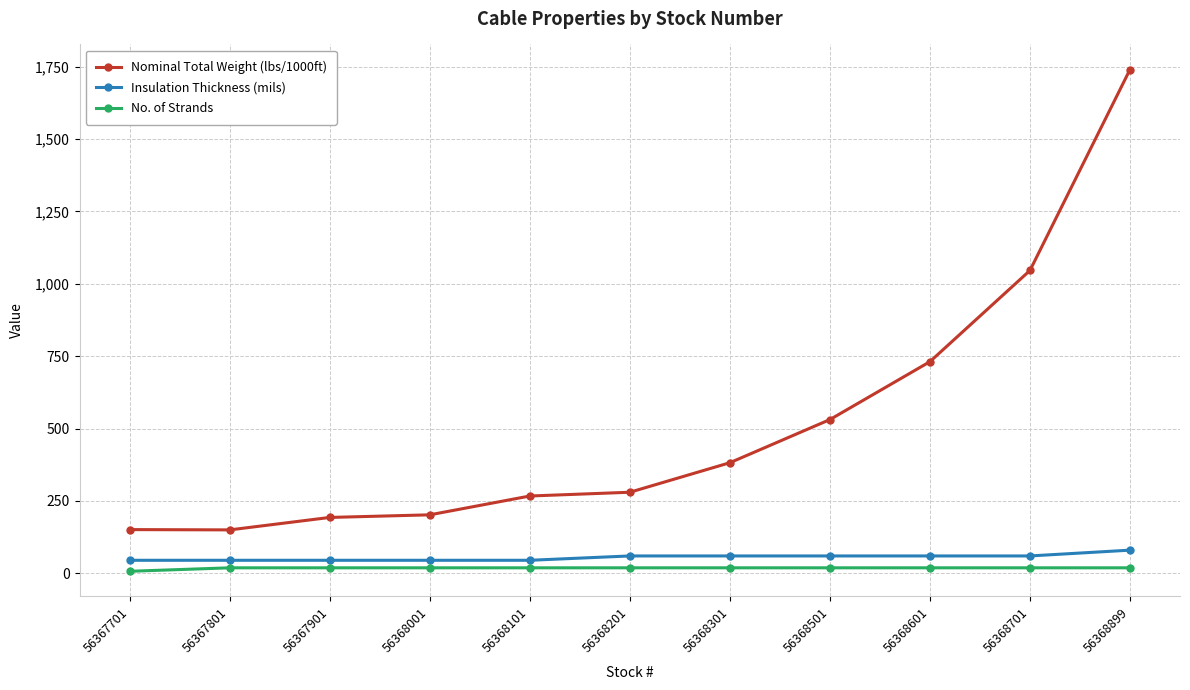

True or false: Nominal Total Weight (lbs/1000ft) and Insulation Thickness (mils) intersect in this chart.

False